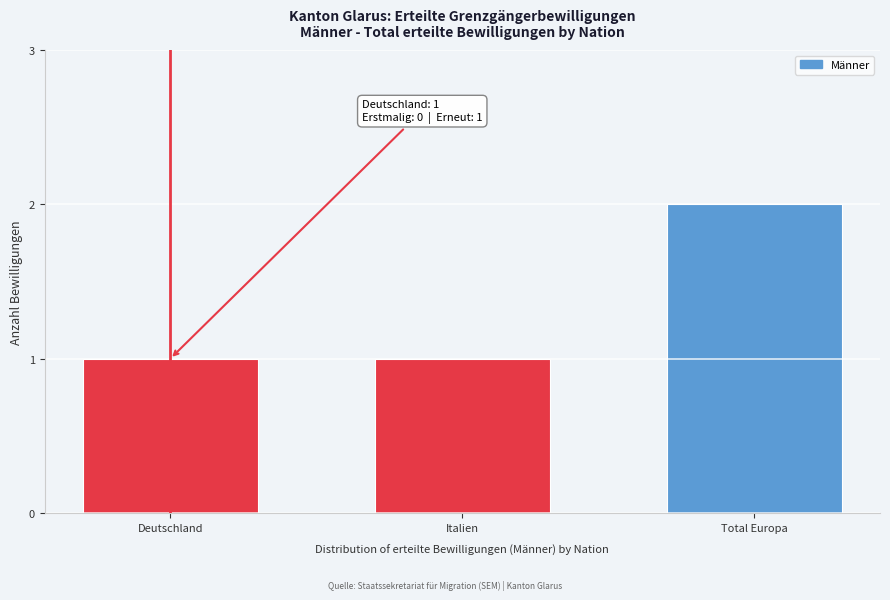

Reading left to right, list all the values displayed in this chart.

1	1	2